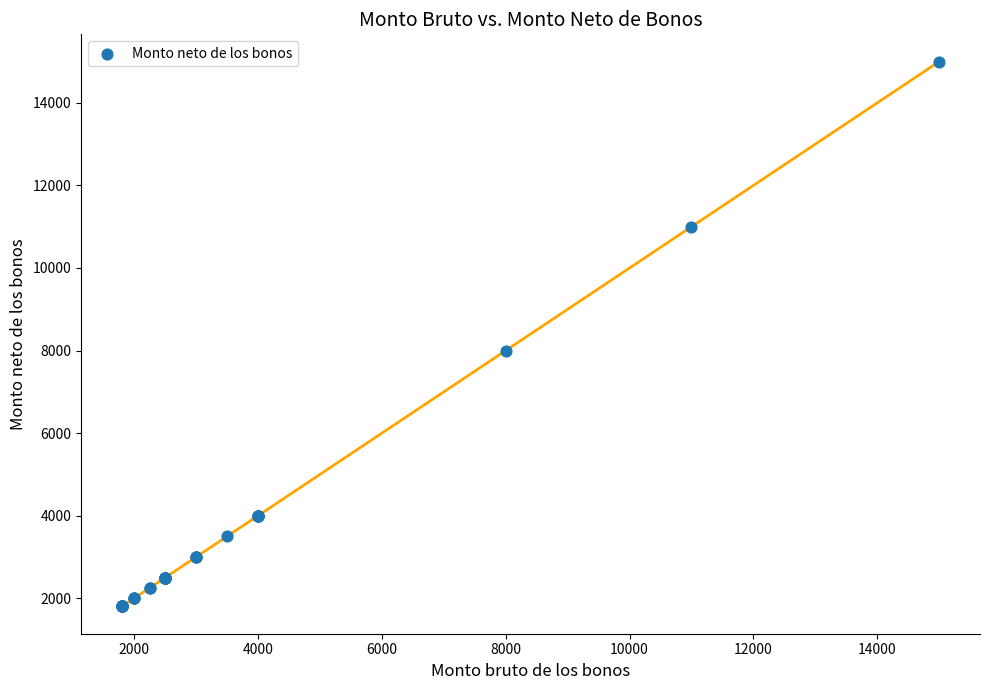

What Y value in the scatter plot is closest to 8400?

8000